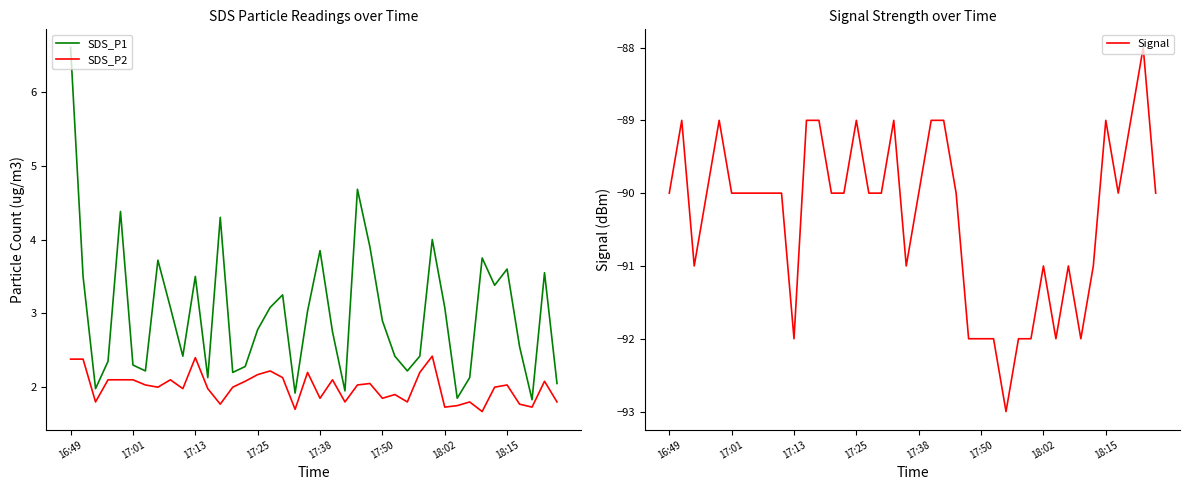

At which category is the sum across all series the highest?

16:49